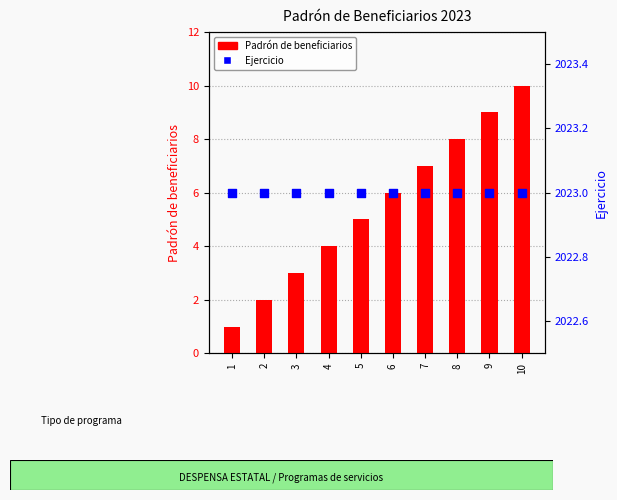

Which series reaches the minimum Y coordinate?

Padrón de beneficiarios